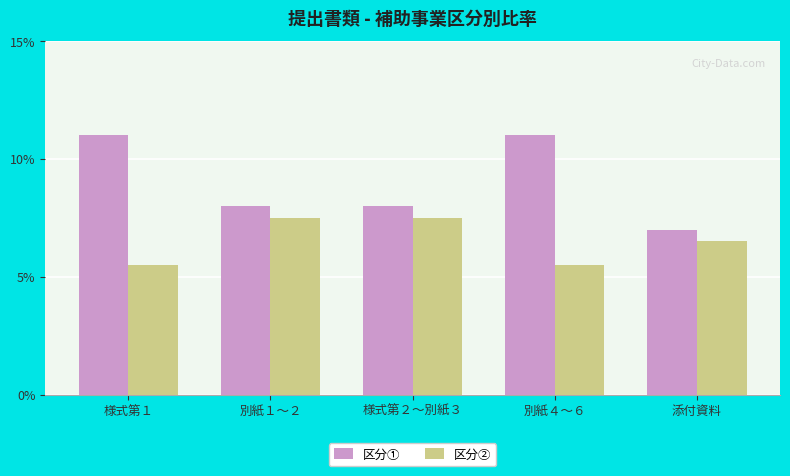

What is the highest value of the 区分② series?

7.5